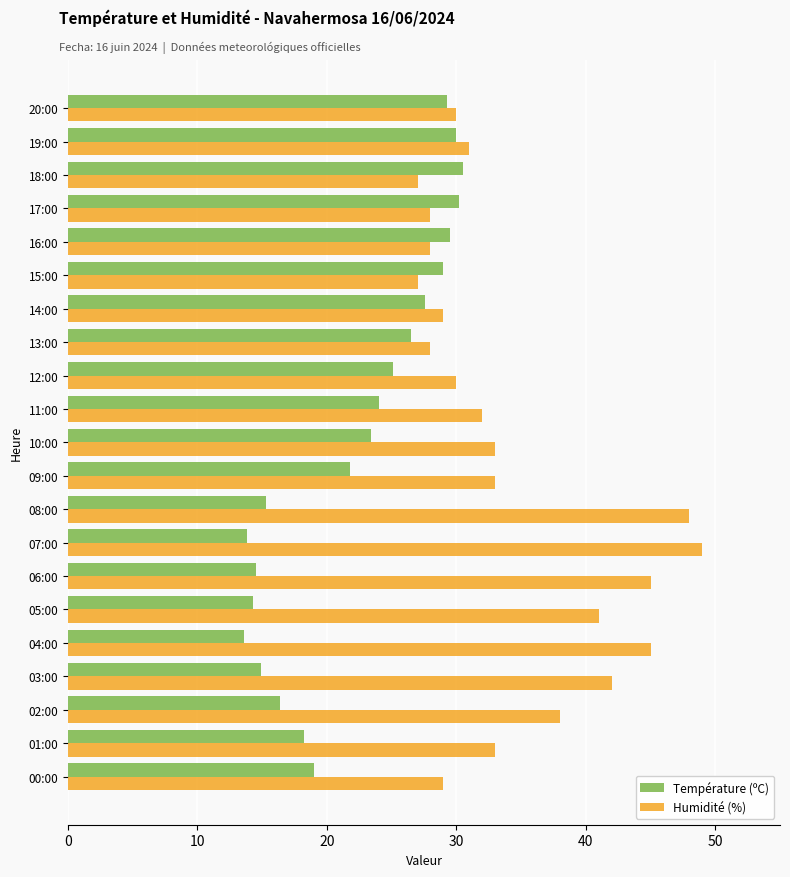

What is the maximum value for Humidité (%)?

49.0